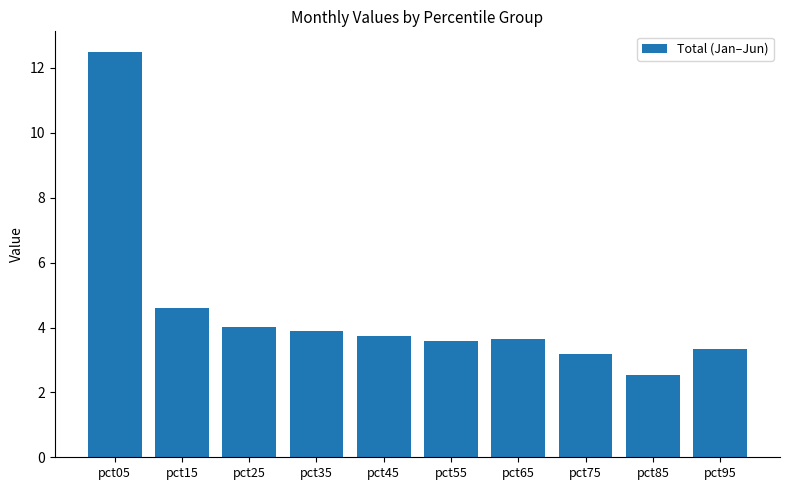

What is the value of the 2nd bar from the left?

4.6